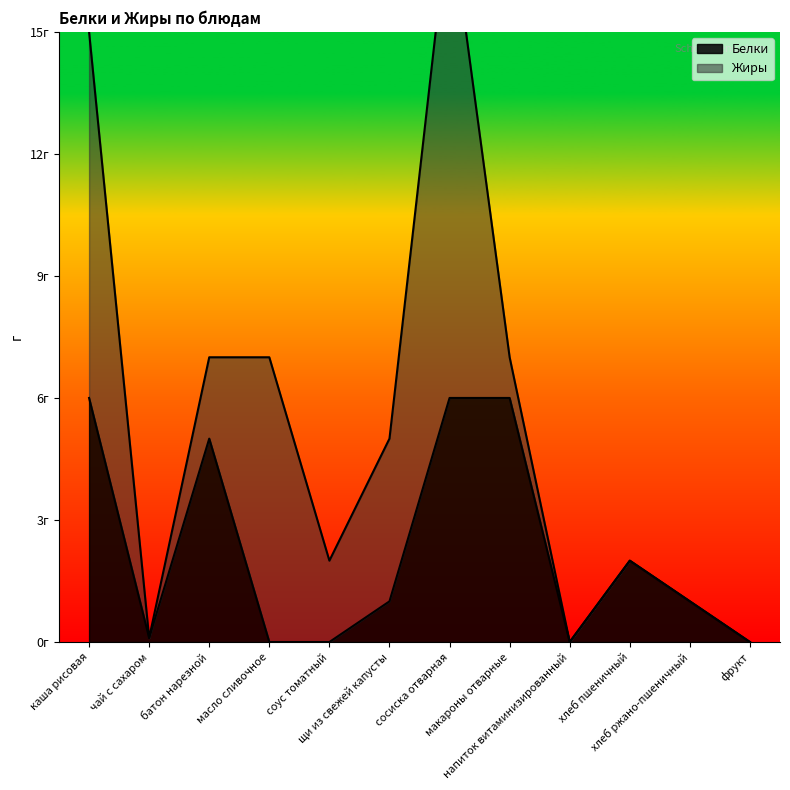

Which category has the highest value across all series?

каша рисовая